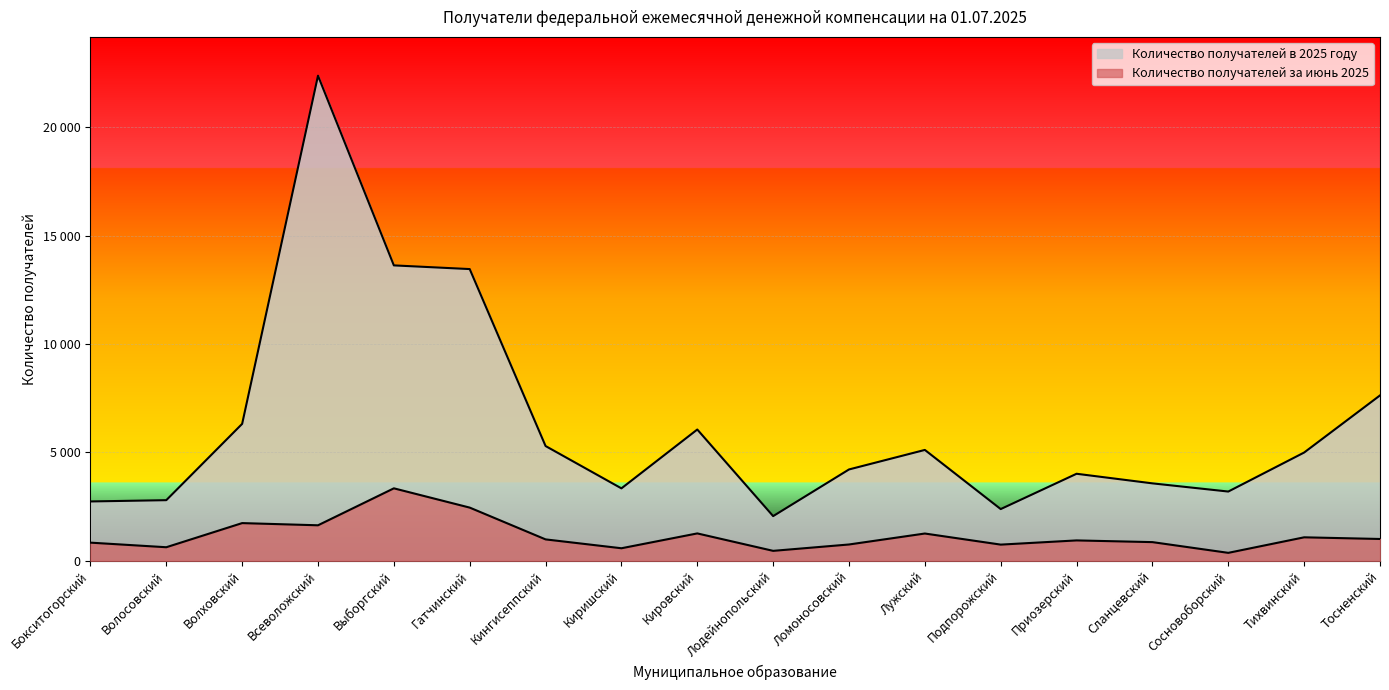

At which category does Количество получателей в 2025 году reach its first local valley?

Киришский